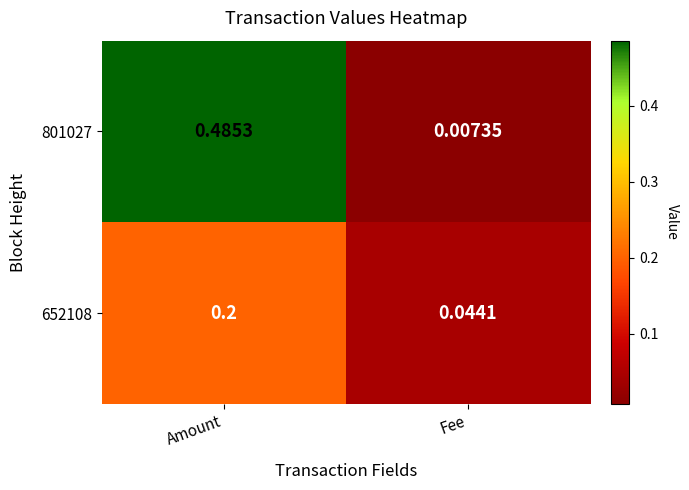

Which series changed the most between Amount and Fee?

801027